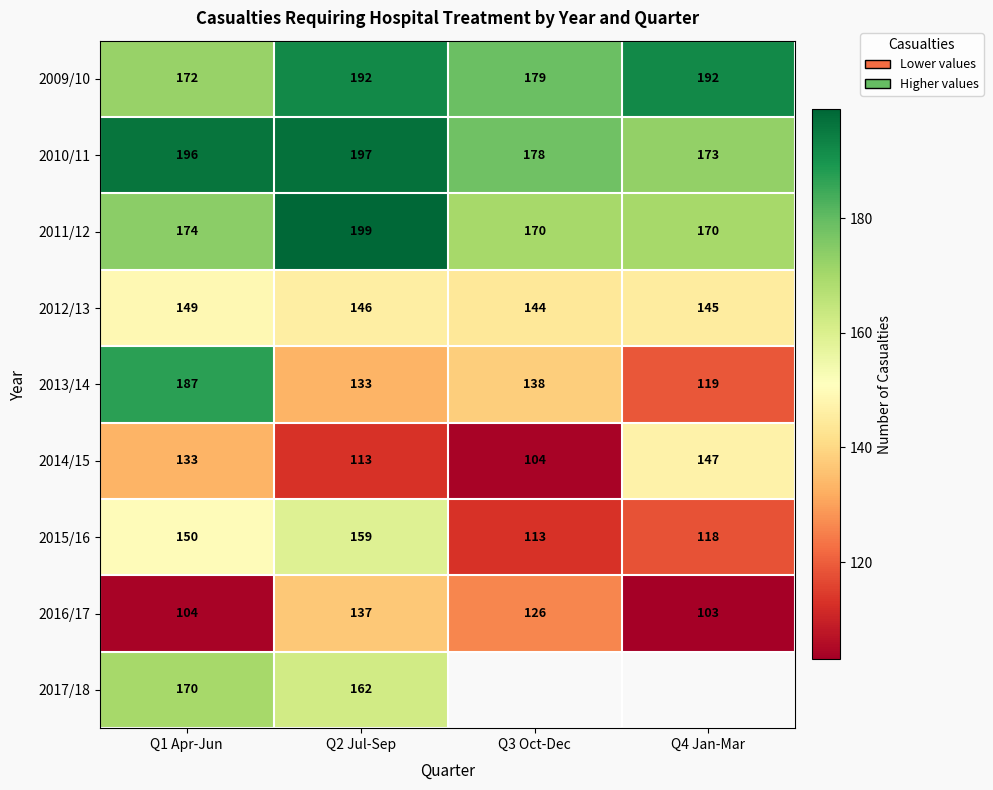

Which label corresponds to the largest value in the chart?

Q2 Jul-Sep